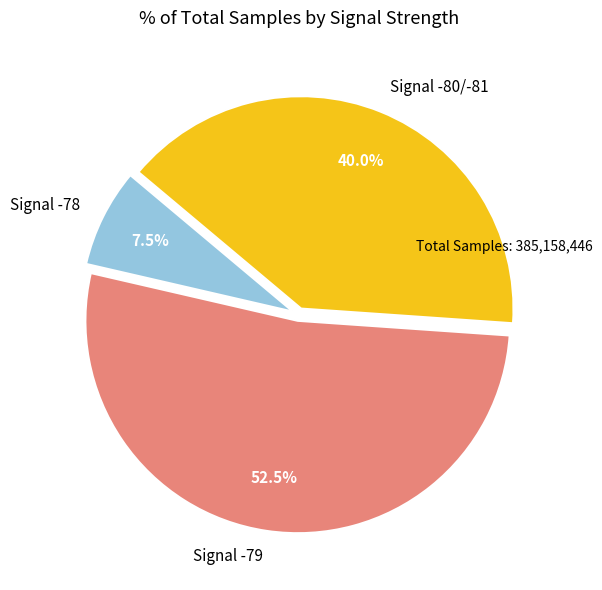

Which category accounts for the majority?

Signal -79